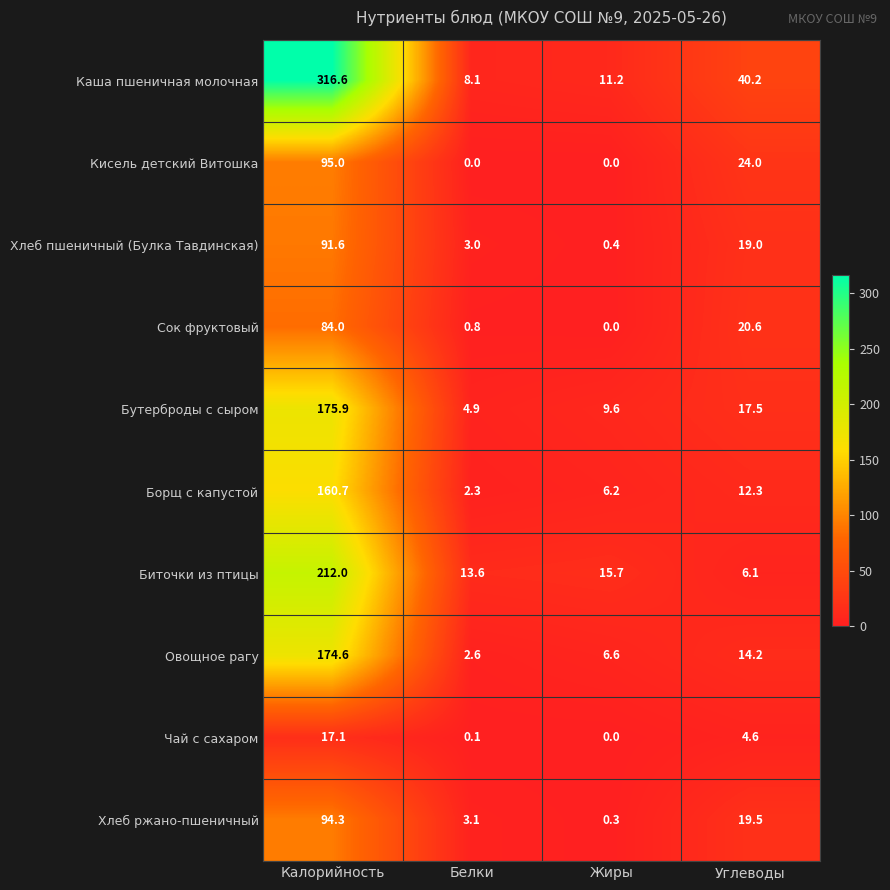

At which category is the sum across all series the highest?

Калорийность